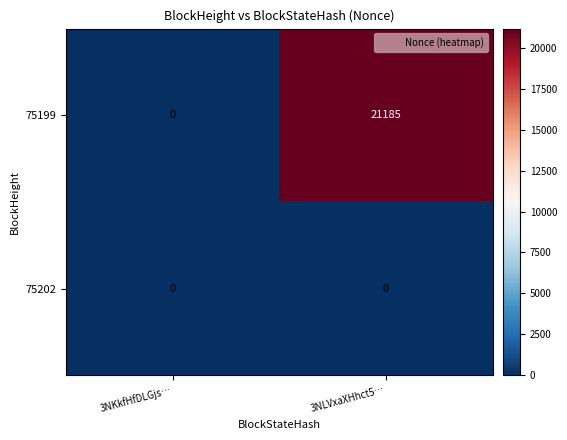

At which label is 75199 closest to 10592?

3NKkfHfDLGjs…